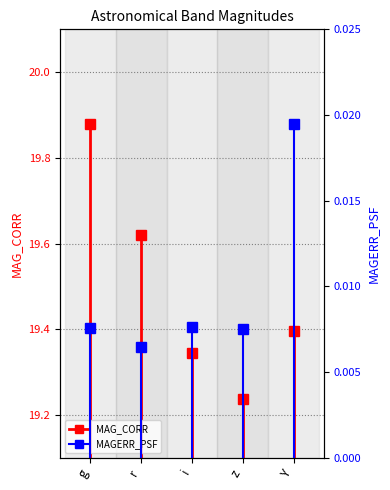

Is this an area chart (filled region under the line)?

No